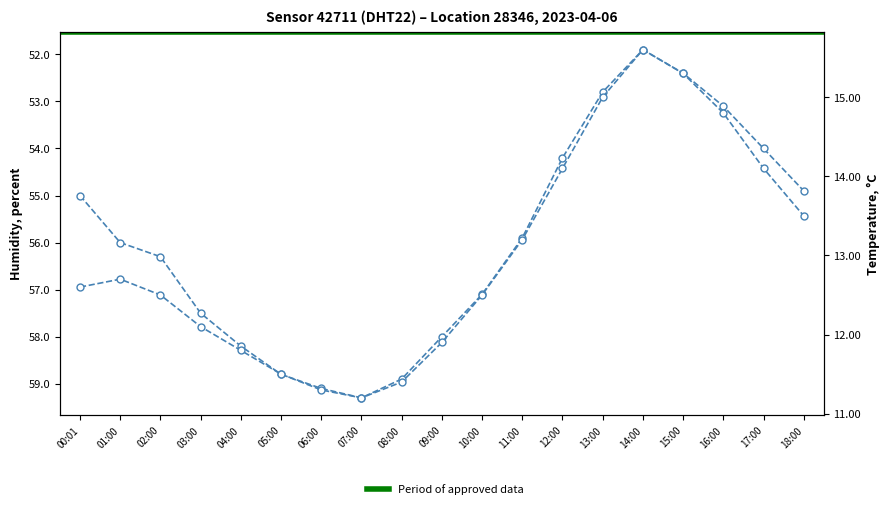

True or false: humidity and temperature cross at least once.

False